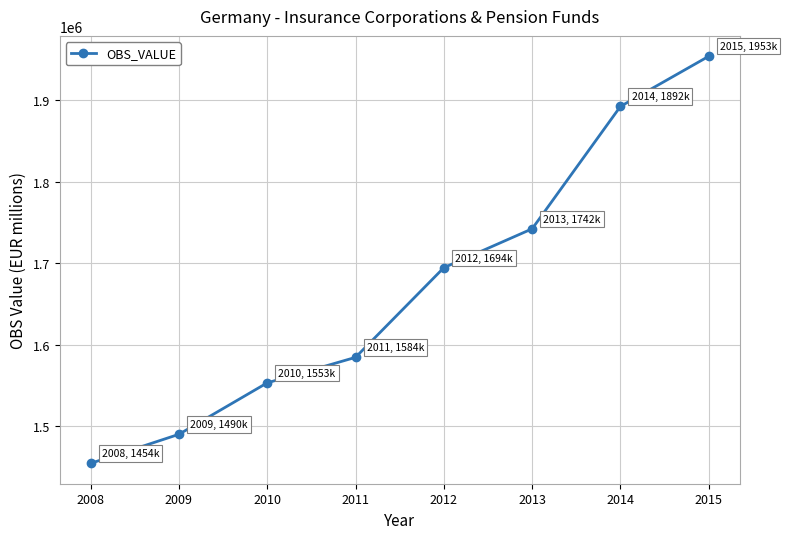

What is the minimum value shown in the chart?

1454730